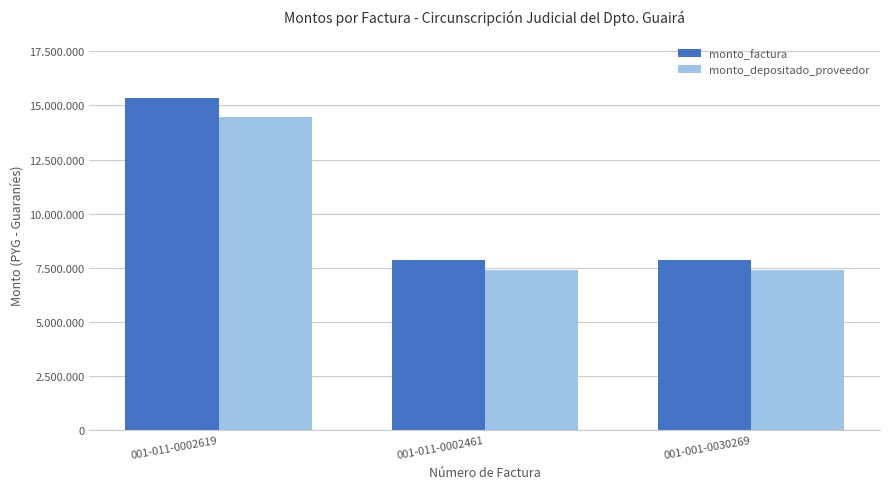

Does the chart contain stacked bars?

No